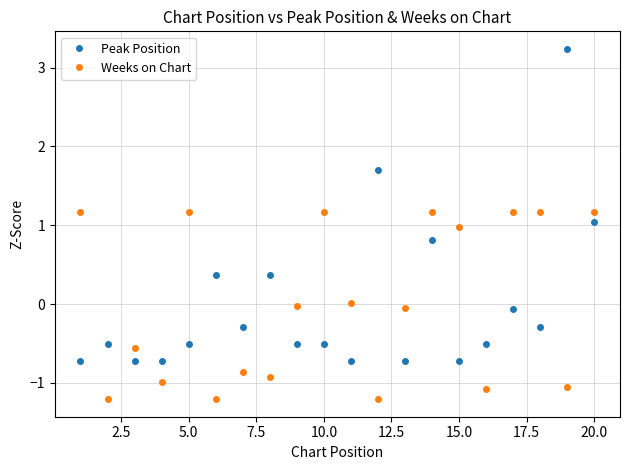

Rank the series by their maximum value, from lowest to highest.

Weeks on Chart, Peak Position